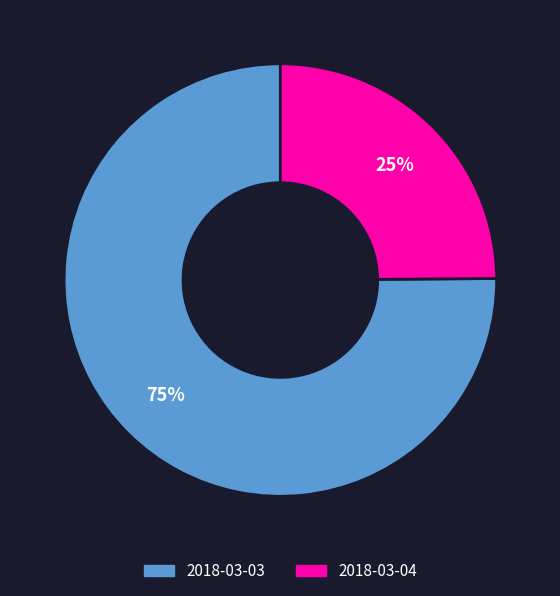

Combined, do 2018-03-03 and 2018-03-04 account for over 50%?

Yes